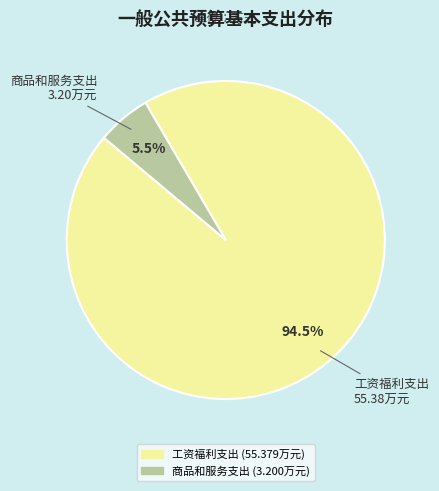

Is there a majority slice in this chart?

Yes